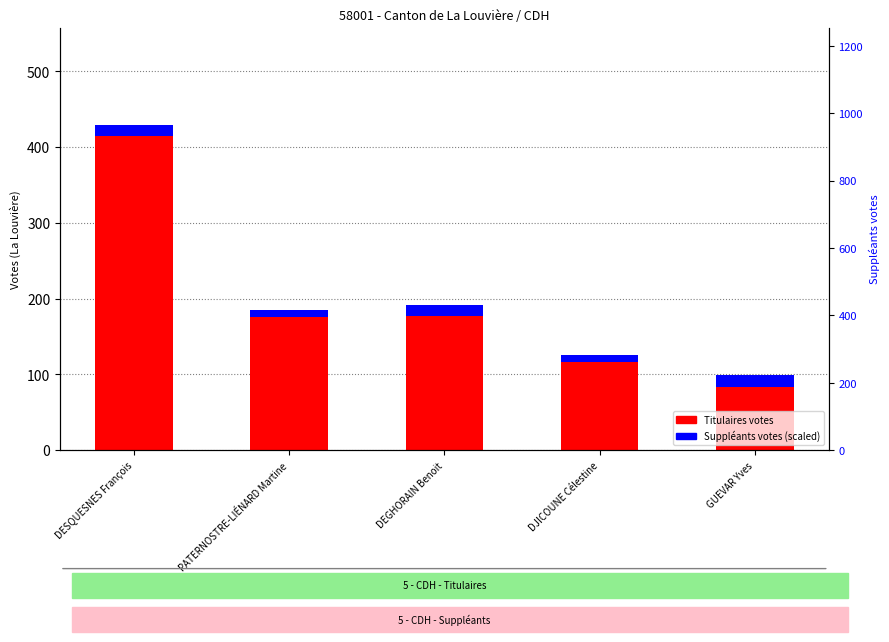

What is the spread (max minus min) of values at PATERNOSTRE-LIÉNARD Martine?

176.1